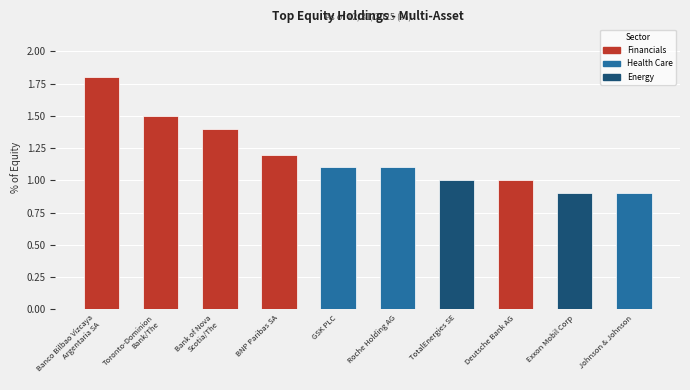

What is the sum of all values?

11.9